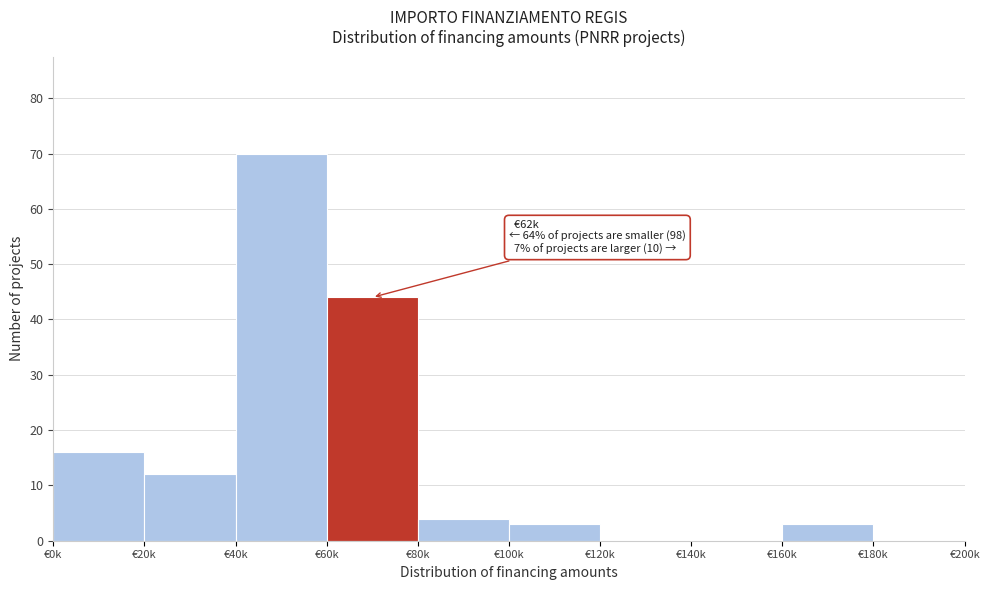

Reading left to right, extract all data points from this chart.

€0k=16	€20k=12	€40k=70	€60k=44	€80k=4	€100k=3	€120k=0	€140k=0	€160k=3	€180k=0